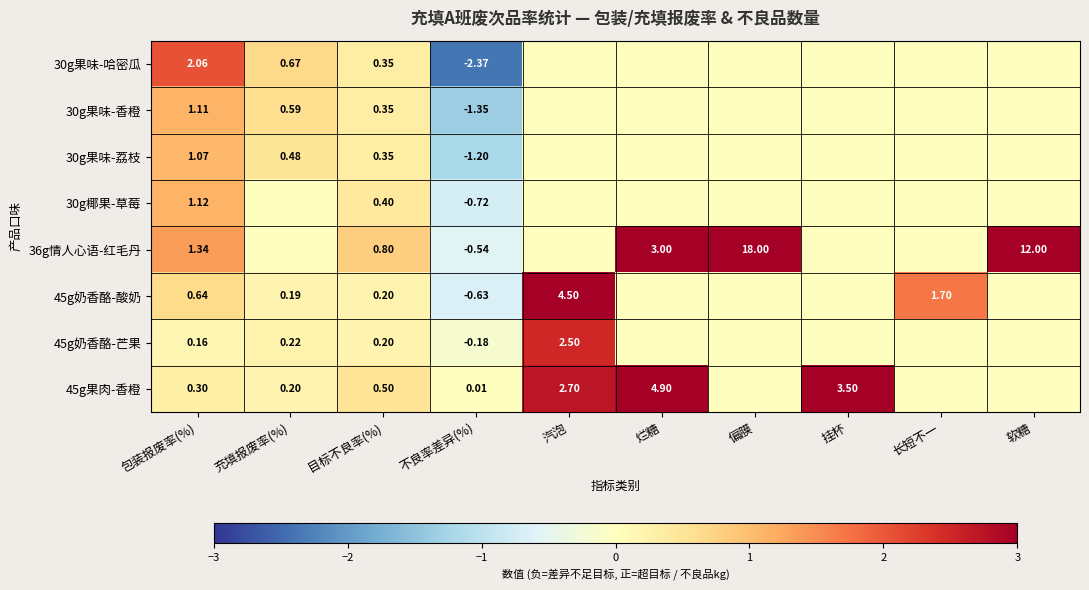

Is it true that 45g果肉-香橙 equals 2.2 at 烂糖?

False